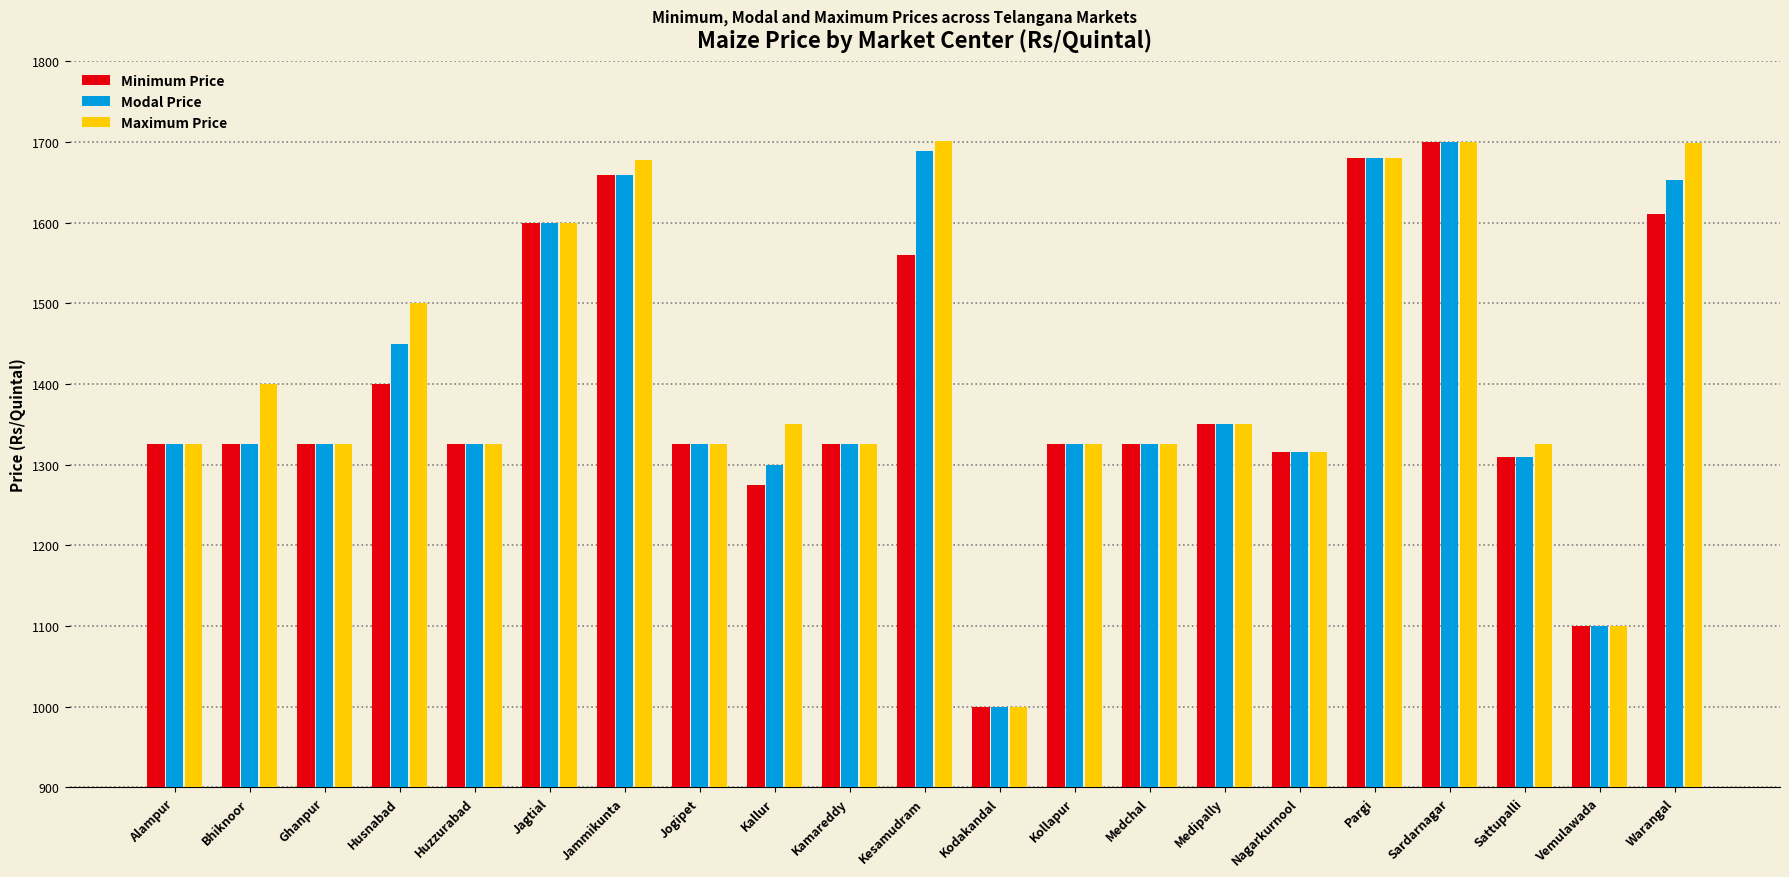

At which category is the sum across all series the highest?

Sardarnagar